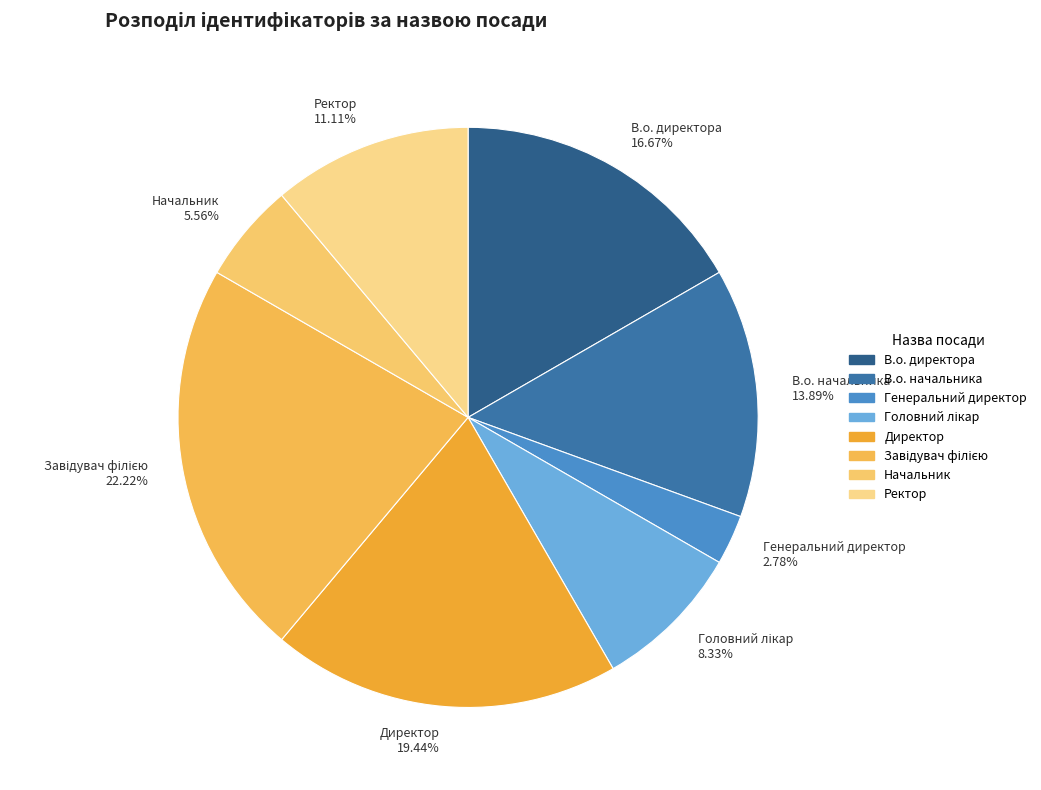

To the nearest percent, what is the difference between the largest and smallest slice percentages?

19%